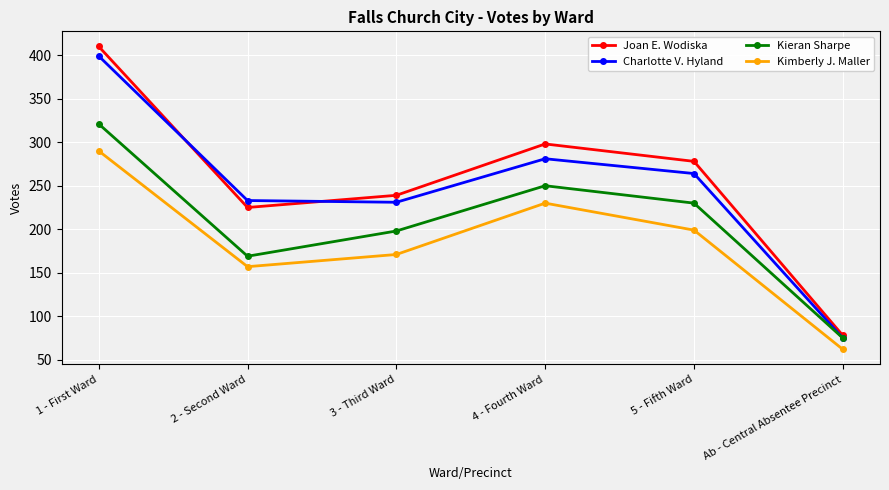

At 5 - Fifth Ward, list the series in order from largest to smallest.

Joan E. Wodiska, Charlotte V. Hyland, Kieran Sharpe, Kimberly J. Maller